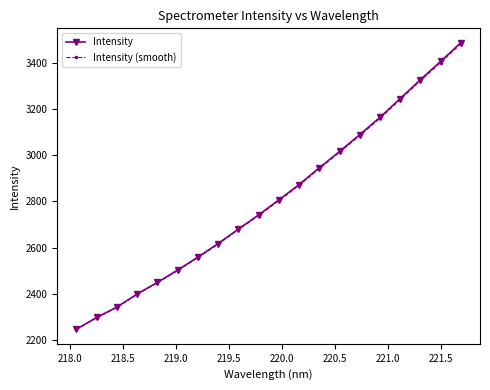

Which series has the widest spread of values?

Intensity